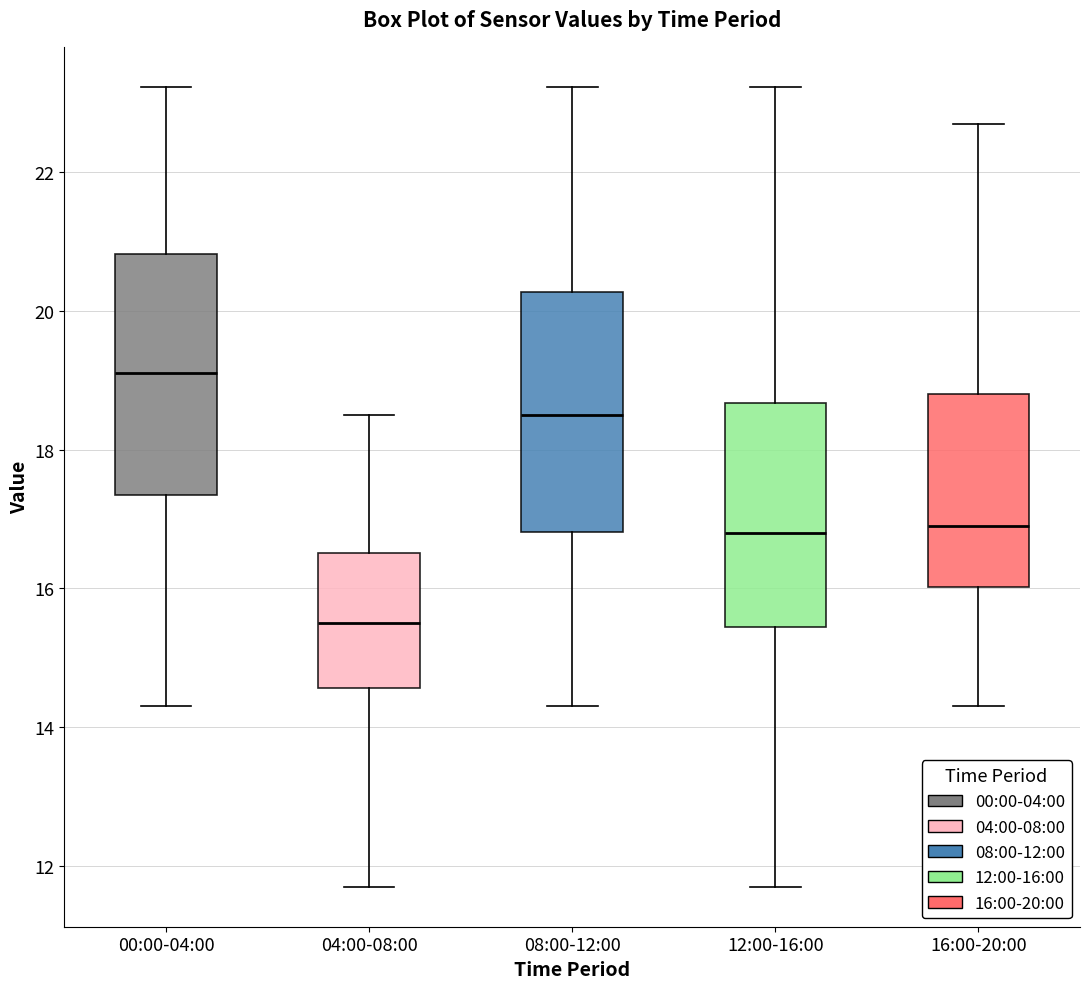

Which box's median line is the lowest?

04:00-08:00